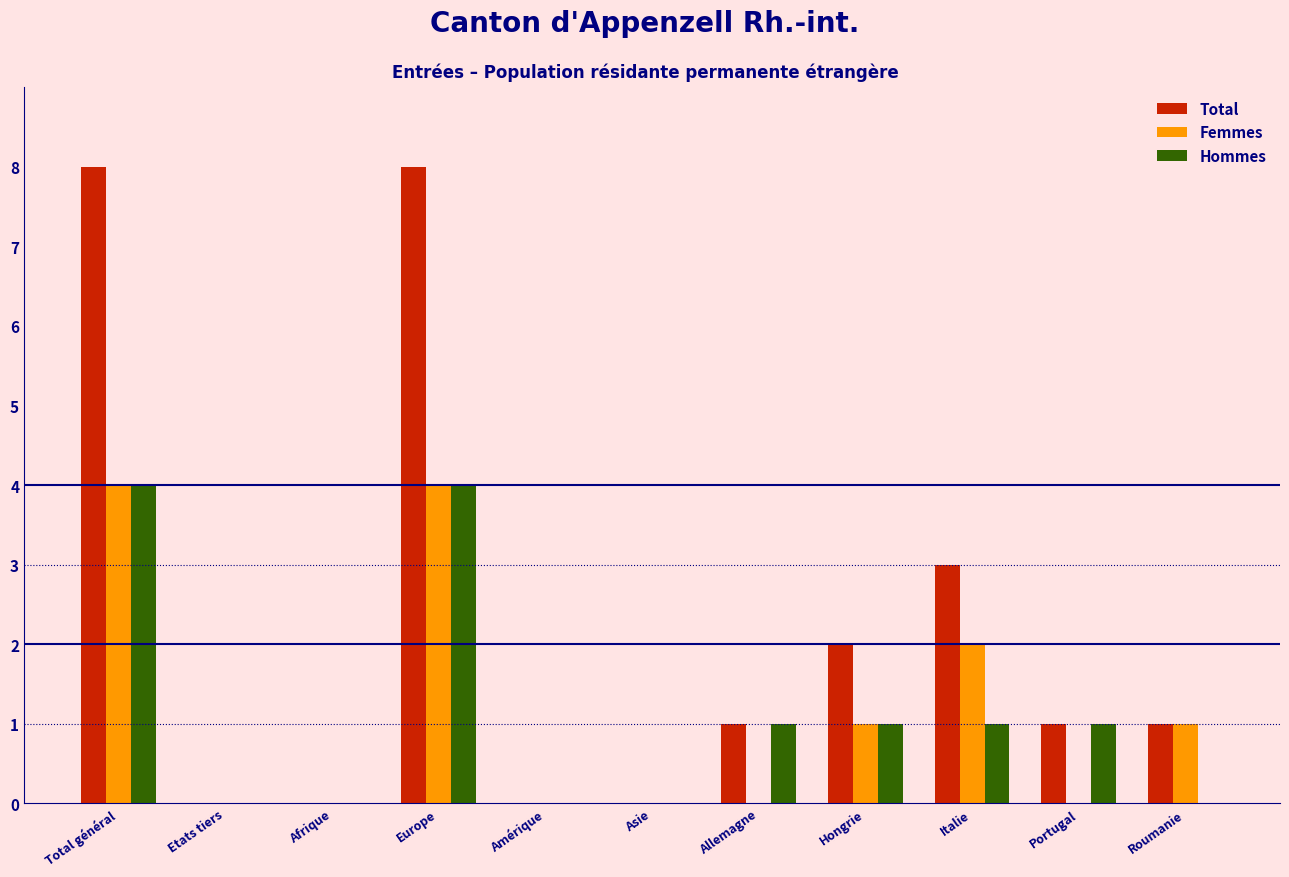

Between Total général and Amérique, which series saw the biggest shift?

Total